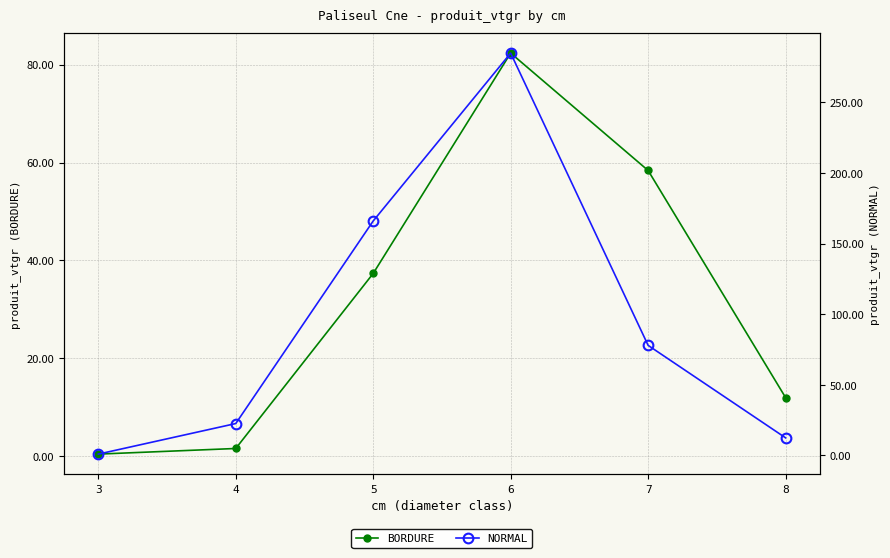

What is the total value across all series at 8?

24.4